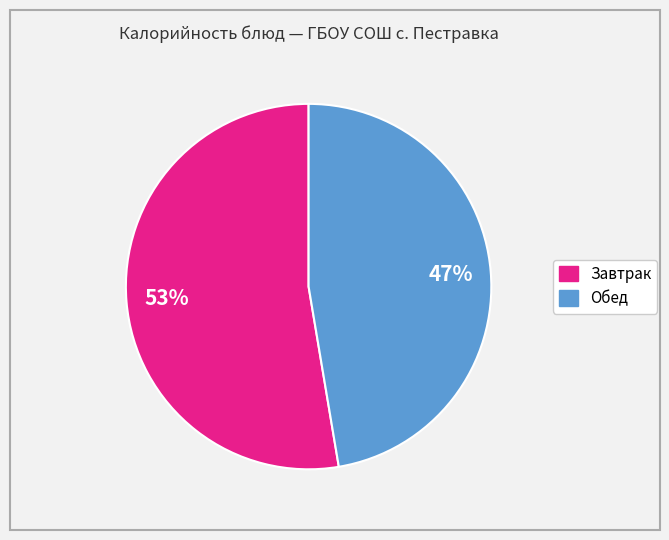

How many slices are in this pie chart?

2